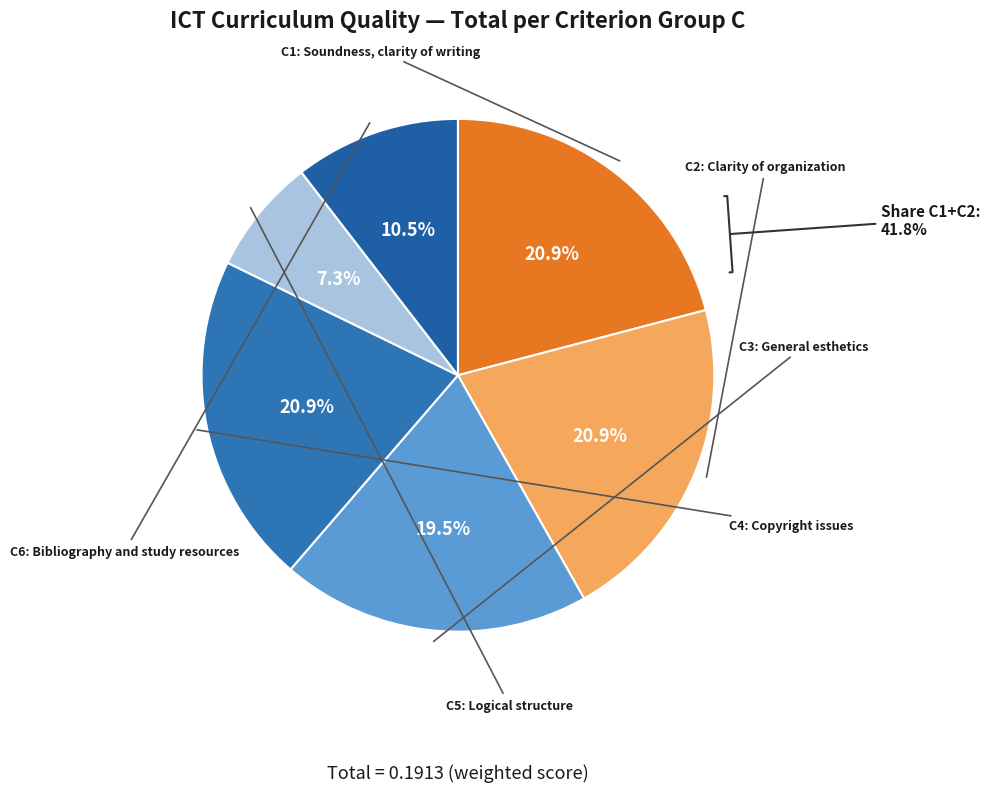

Which category has the biggest portion of the pie?

C1: Soundness, clarity of writing